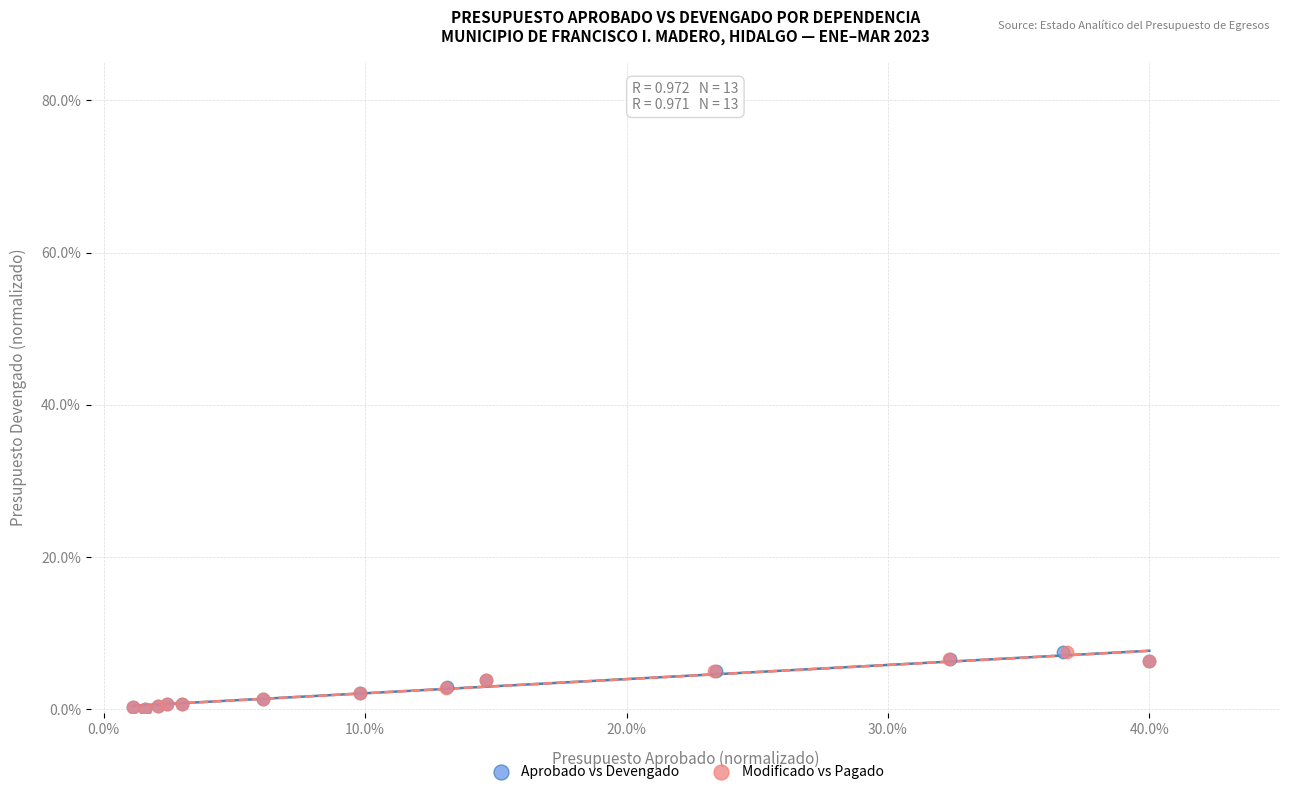

Which series has the widest spread of Y values?

Aprobado vs Devengado